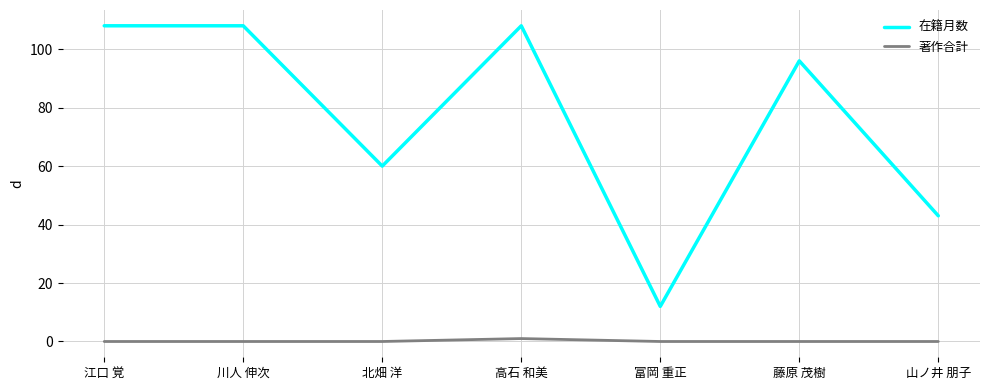

What is the average value of the 在籍月数 series?

76